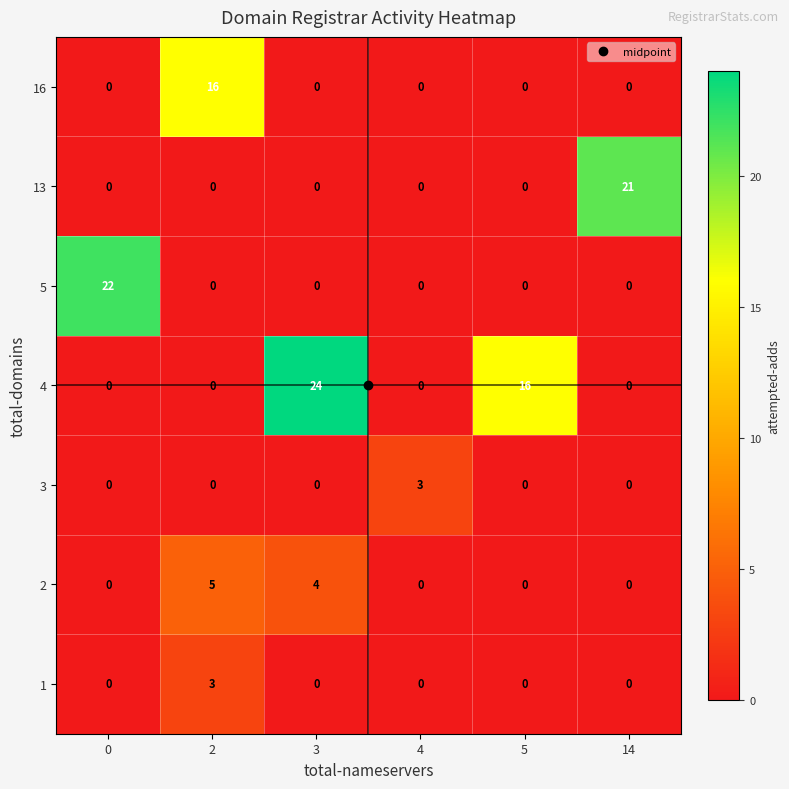

The value of 3 at 4 is 3. True or false?

True